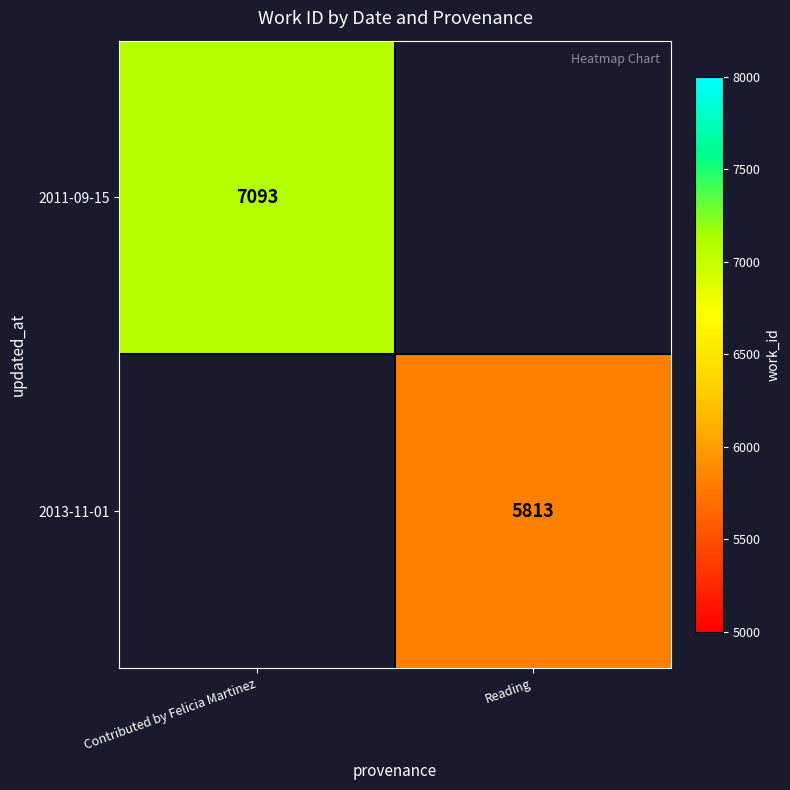

At how many categories does at least one series exceed 6809?

1